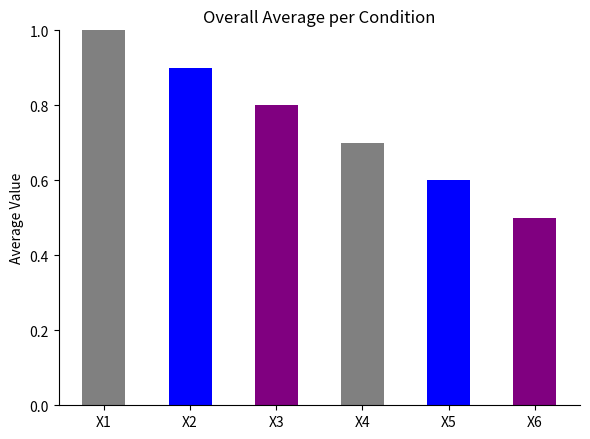

What is the minimum value shown in the chart?

0.5